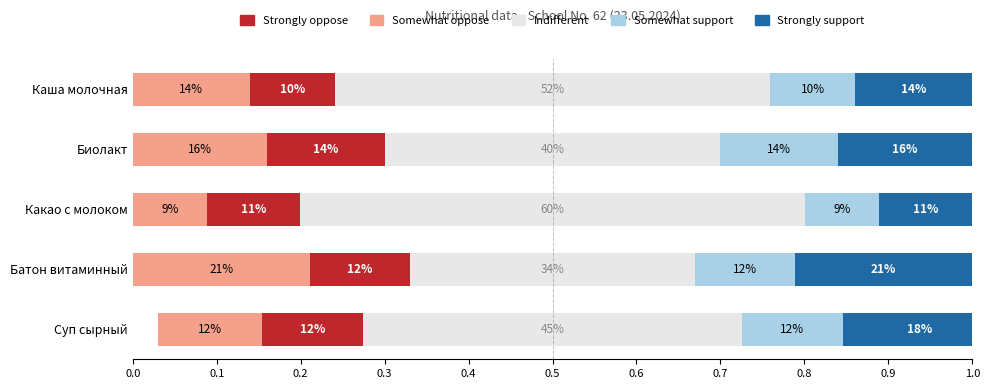

What is the maximum value shown in the chart?

0.6